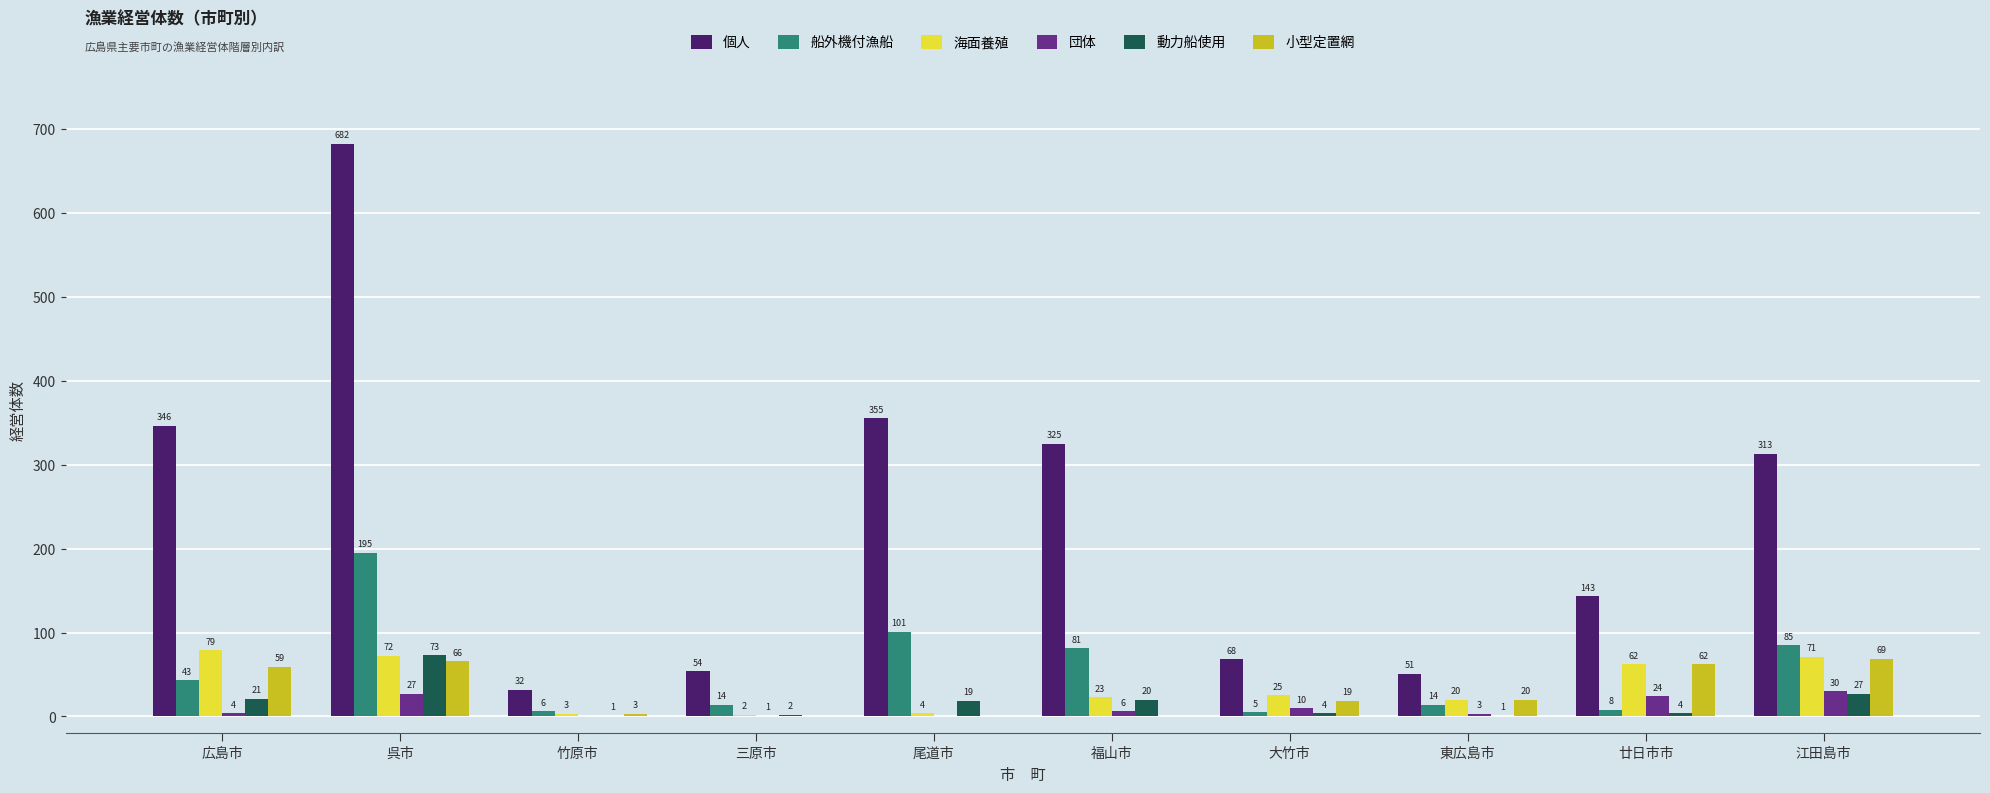

At which category is the sum across all series the highest?

呉市